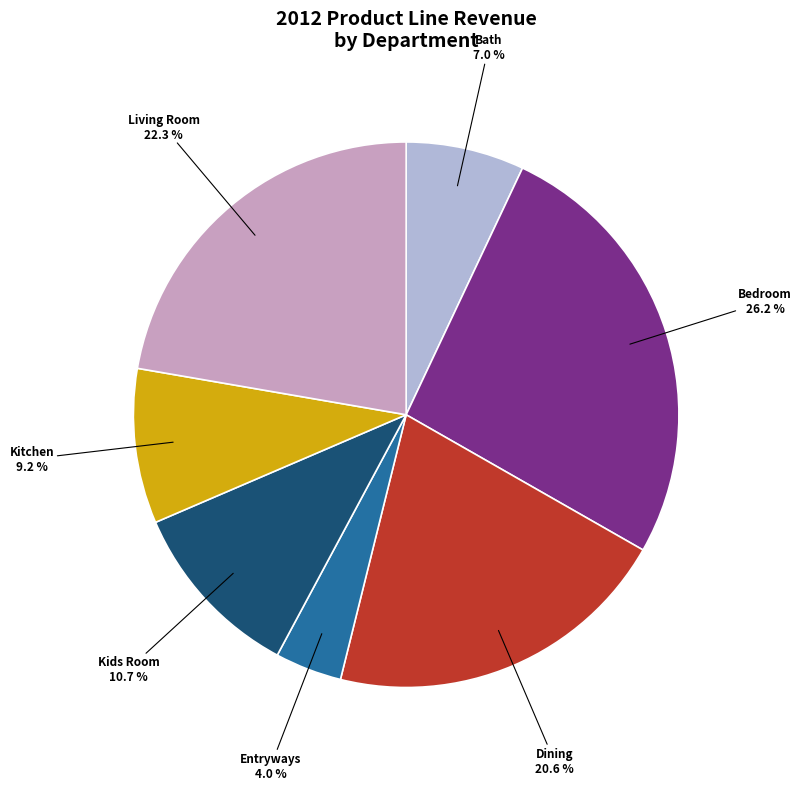

Do Living Room and Bath together represent more than half of the pie?

No